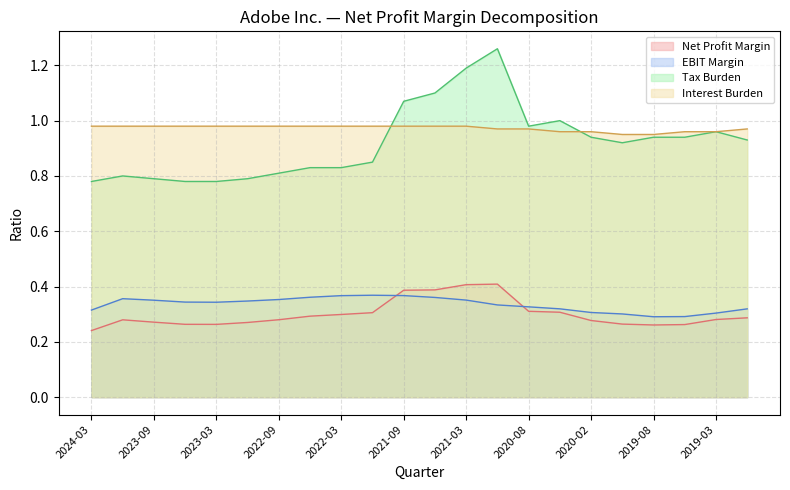

Reading left to right, list all the values displayed in this chart.

Net Profit Margin: 2024-03=0.2	2023-12=0.3	2023-09=0.3	2023-06=0.3	2023-03=0.3	2022-12=0.3	2022-09=0.3	2022-06=0.3	2022-03=0.3	2021-12=0.3	2021-09=0.4	2021-06=0.4	2021-03=0.4	2020-11=0.4	2020-08=0.3	2020-05=0.3	2020-02=0.3	2019-11=0.3	2019-08=0.3	2019-05=0.3	2019-03=0.3	2018-11=0.3
EBIT Margin: 2024-03=0.3	2023-12=0.4	2023-09=0.4	2023-06=0.3	2023-03=0.3	2022-12=0.3	2022-09=0.4	2022-06=0.4	2022-03=0.4	2021-12=0.4	2021-09=0.4	2021-06=0.4	2021-03=0.4	2020-11=0.3	2020-08=0.3	2020-05=0.3	2020-02=0.3	2019-11=0.3	2019-08=0.3	2019-05=0.3	2019-03=0.3	2018-11=0.3
Tax Burden: 2024-03=0.8	2023-12=0.8	2023-09=0.8	2023-06=0.8	2023-03=0.8	2022-12=0.8	2022-09=0.8	2022-06=0.8	2022-03=0.8	2021-12=0.8	2021-09=1.1	2021-06=1.1	2021-03=1.2	2020-11=1.3	2020-08=1.0	2020-05=1.0	2020-02=0.9	2019-11=0.9	2019-08=0.9	2019-05=0.9	2019-03=1.0	2018-11=0.9
Interest Burden: 2024-03=1.0	2023-12=1.0	2023-09=1.0	2023-06=1.0	2023-03=1.0	2022-12=1.0	2022-09=1.0	2022-06=1.0	2022-03=1.0	2021-12=1.0	2021-09=1.0	2021-06=1.0	2021-03=1.0	2020-11=1.0	2020-08=1.0	2020-05=1.0	2020-02=1.0	2019-11=0.9	2019-08=0.9	2019-05=1.0	2019-03=1.0	2018-11=1.0